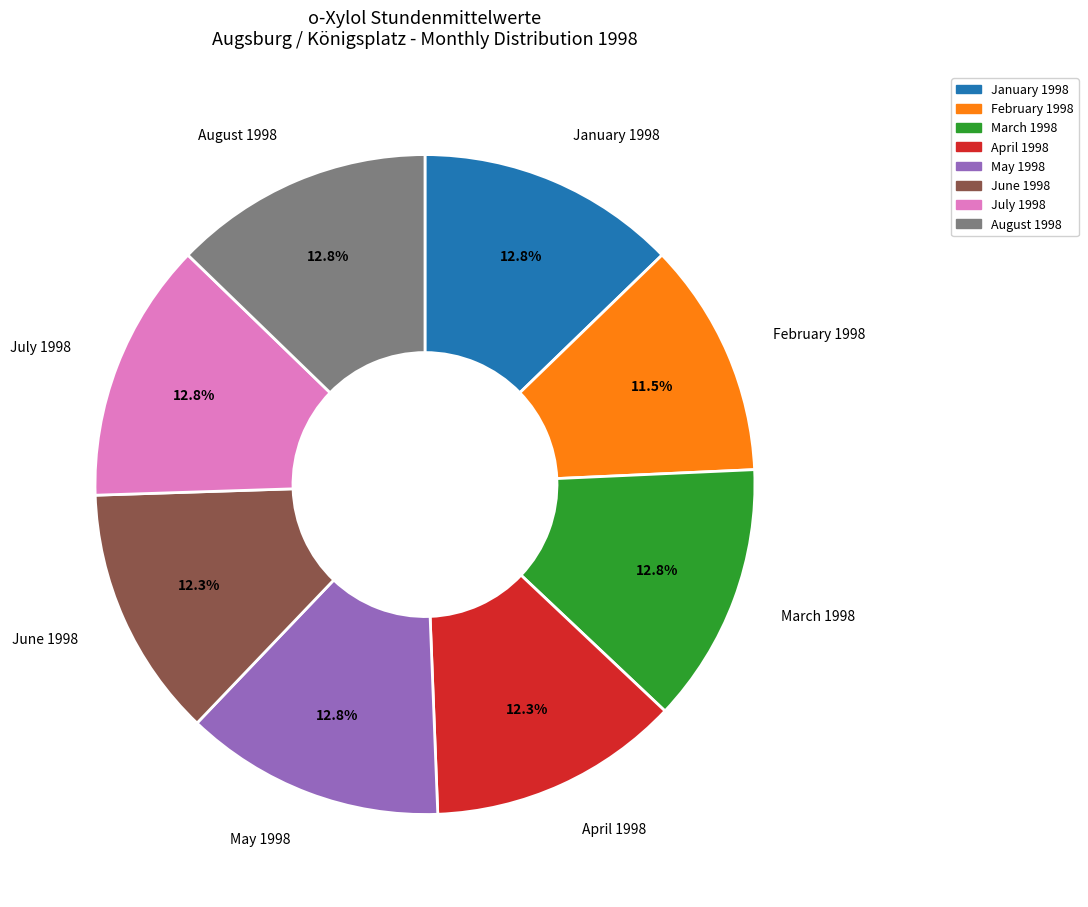

Is there a majority slice in this chart?

No